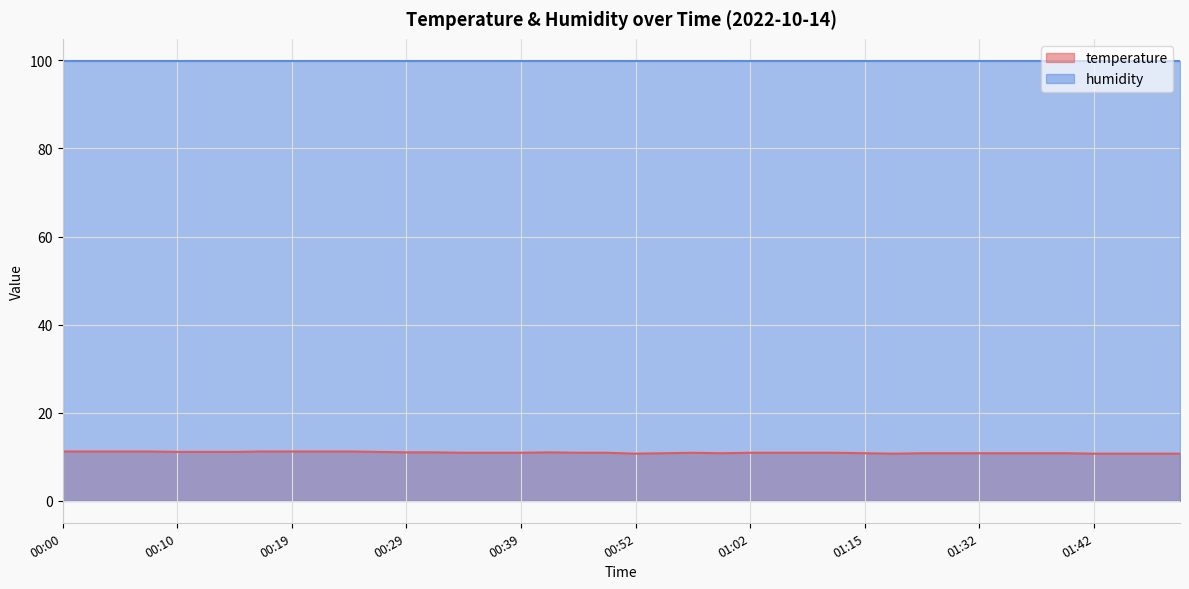

Reading left to right, what are all the values shown in this chart?

11.2	11.2	11.2	11.2	11.1	11.1	11.1	11.2	11.2	11.2	11.2	11.1	11.0	11.0	10.9	10.9	10.9	11.0	10.9	10.9	10.7	10.8	10.9	10.8	10.9	10.9	10.9	10.9	10.8	10.7	10.8	10.8	10.8	10.8	10.8	10.8	10.7	10.7	10.7	10.7